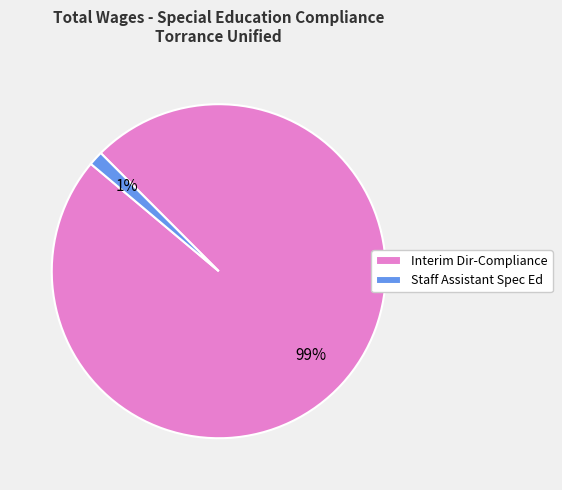

True or false: Staff Assistant Spec Ed accounts for 12% of the total.

False